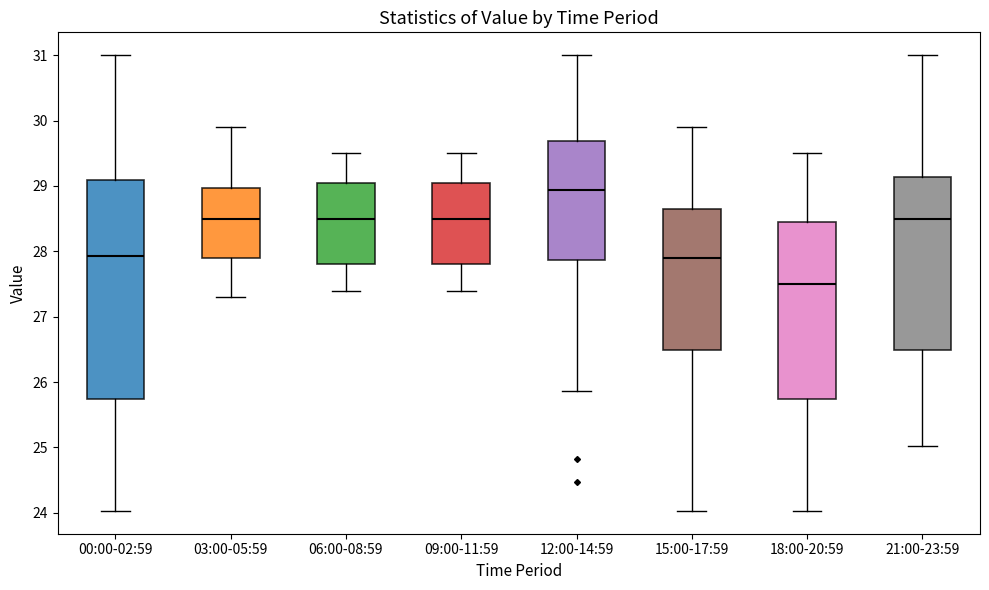

Where is the lower edge of the box for 06:00-08:59 on the y-axis? The values are not printed on the chart, so give them approximately, as read against the axis.

27.8